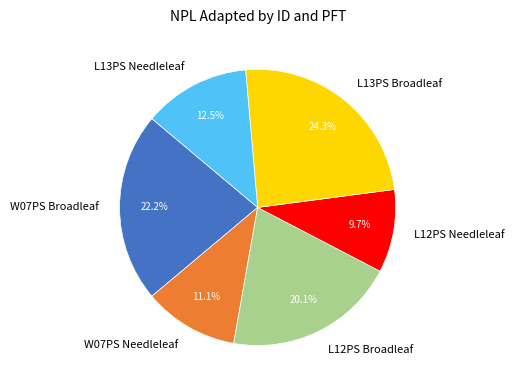

True or false: L12PS Needleleaf accounts for 10% of the total.

True